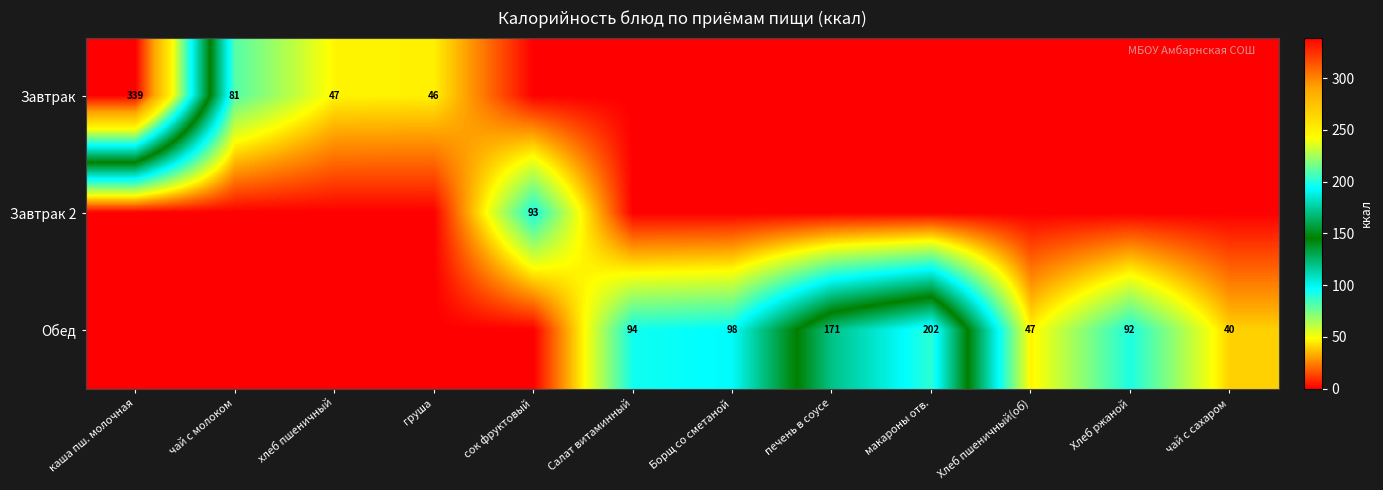

The Завтрак series shows 46 at груша. True or false?

True